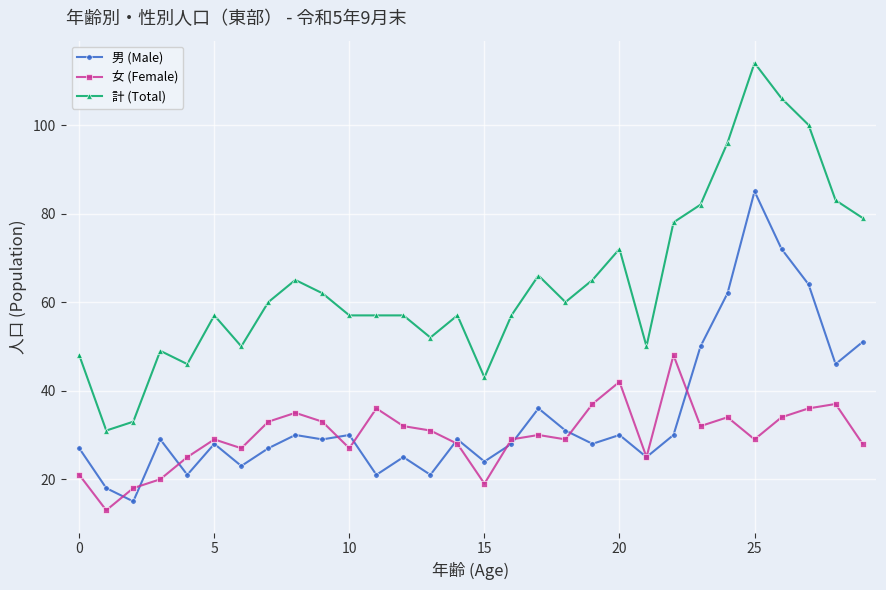

Which series has the largest total across all categories?

計 (Total)